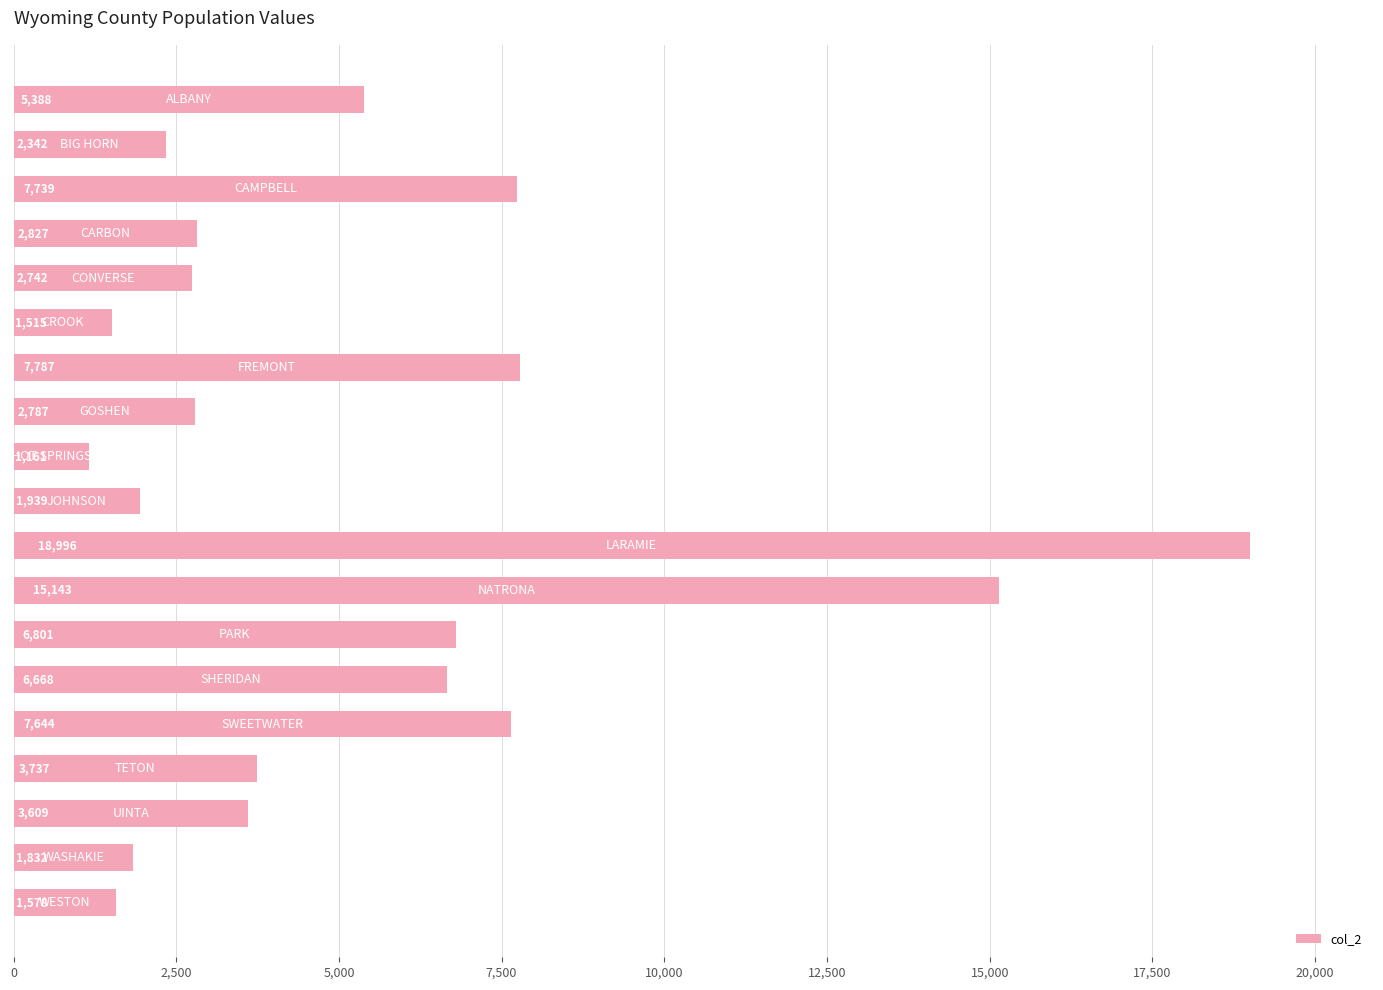

What is the difference between the second highest and minimum values?

13982